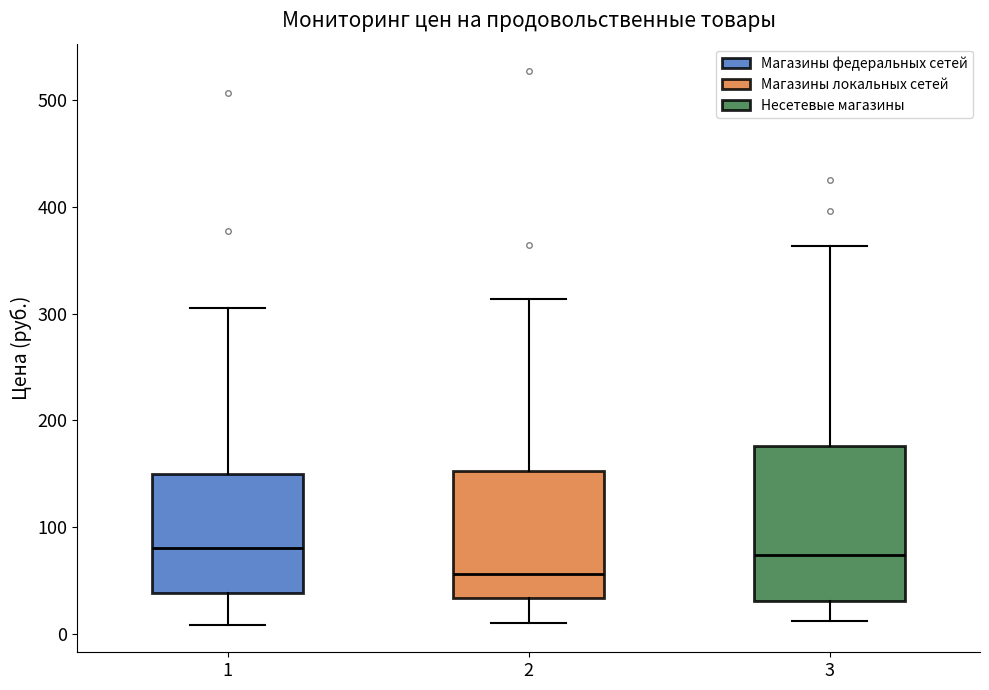

Which box is the tallest, from its lower edge to its upper edge?

3